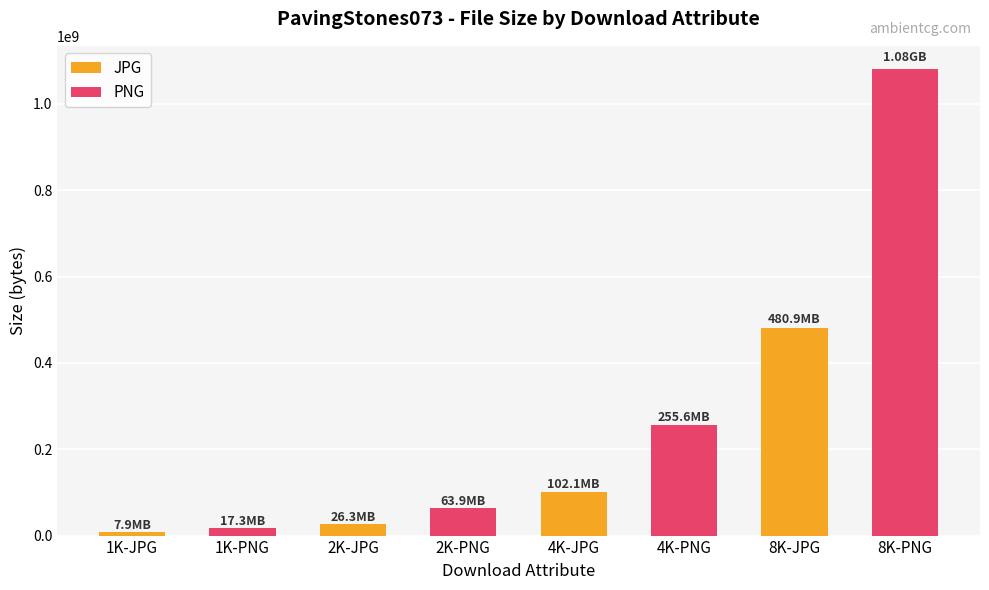

Which series has the widest spread of values?

PNG